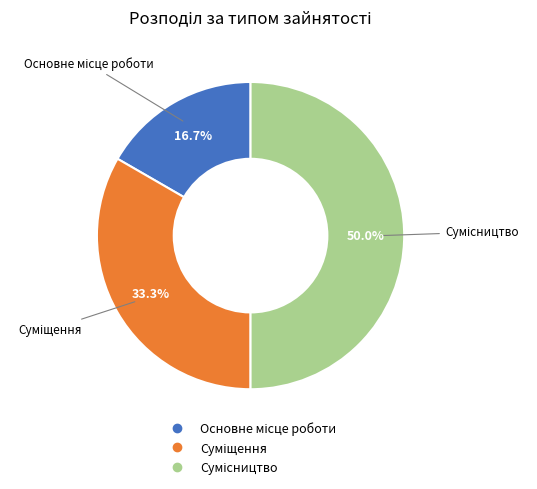

What portion of the pie excludes Сумісництво?

50.0%